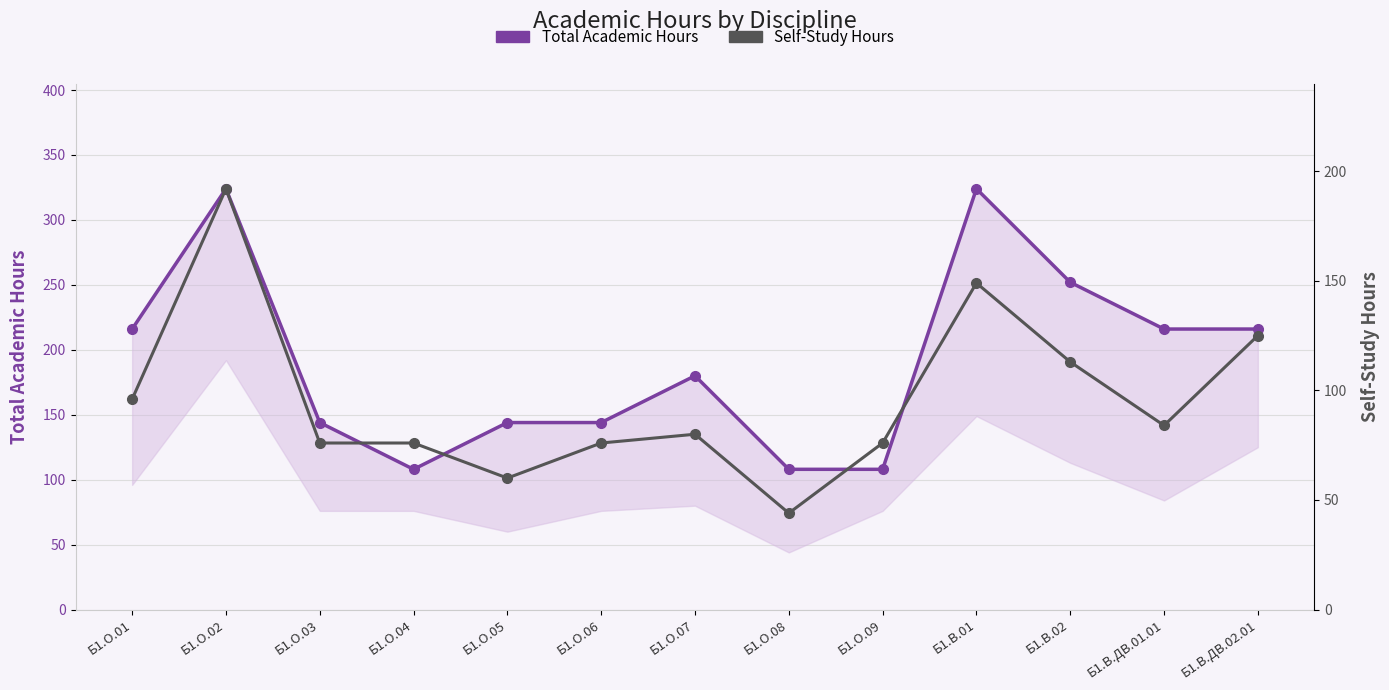

Between Б1.О.02 and Б1.О.04, which series saw the biggest shift?

Total Academic Hours